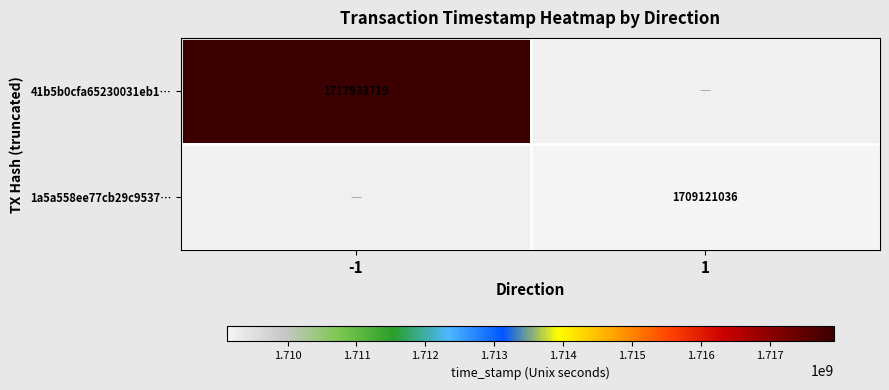

The 41b5b0cfa65230031eb1… series shows 2863470517 at -1. True or false?

False